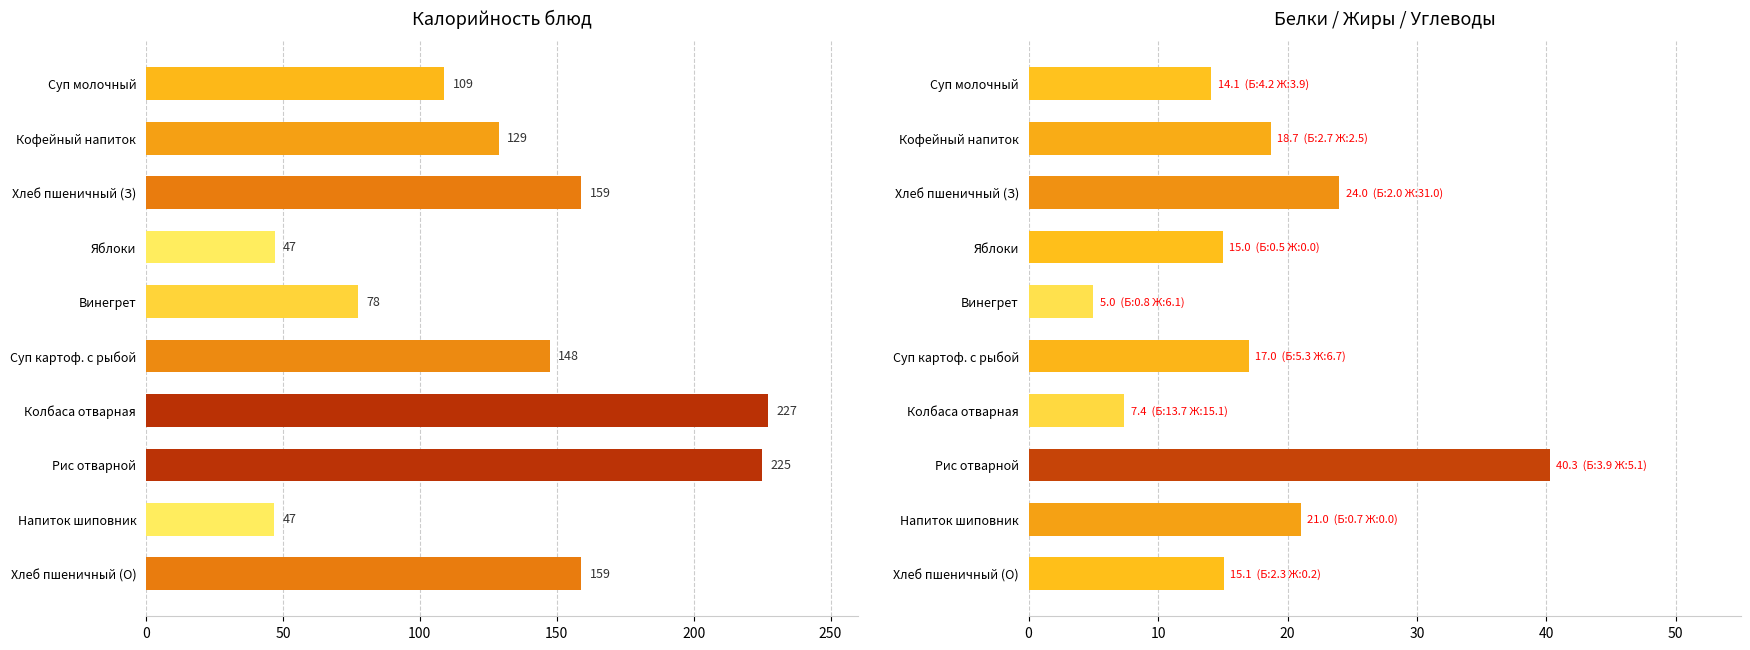

How many series are shown in this chart?

2